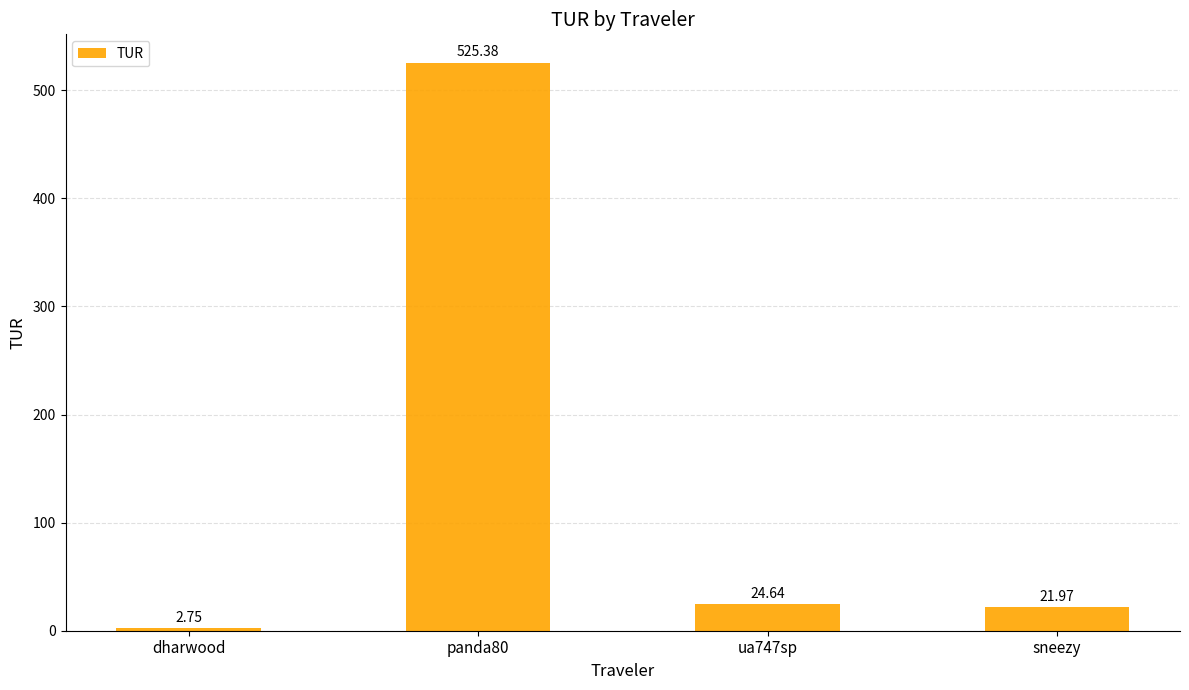

Which has a higher value, dharwood or sneezy?

sneezy